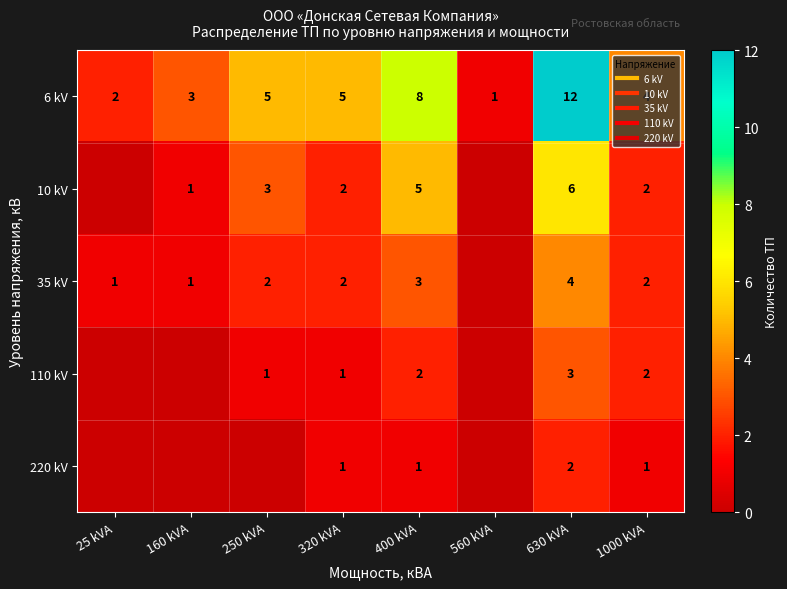

Rank the categories by 35 kV value from highest to lowest.

630 kVA, 400 kVA, 250 kVA, 320 kVA, 1000 kVA, 25 kVA, 160 kVA, 560 kVA